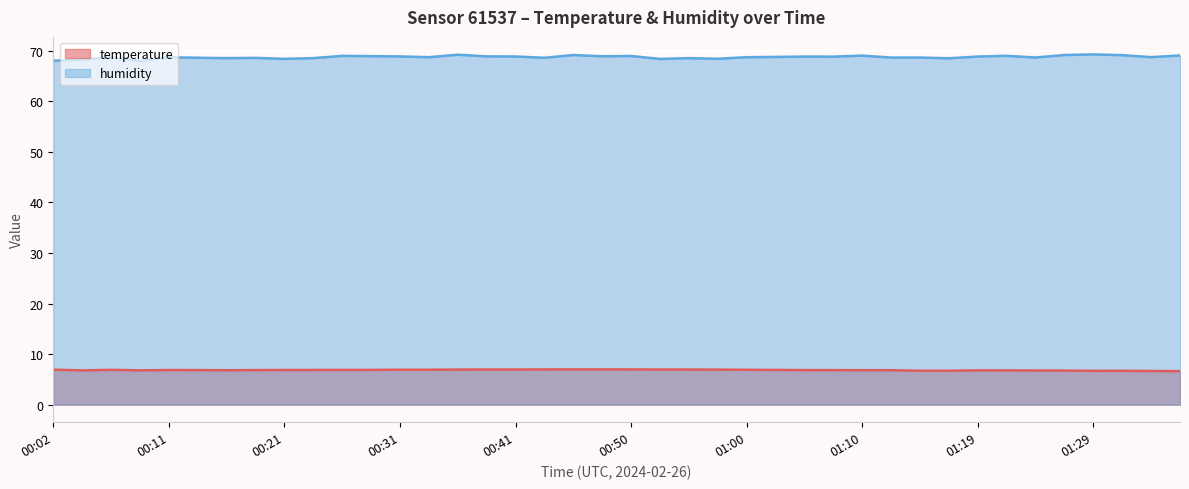

Which series changed the most between 00:19 and 01:05?

humidity